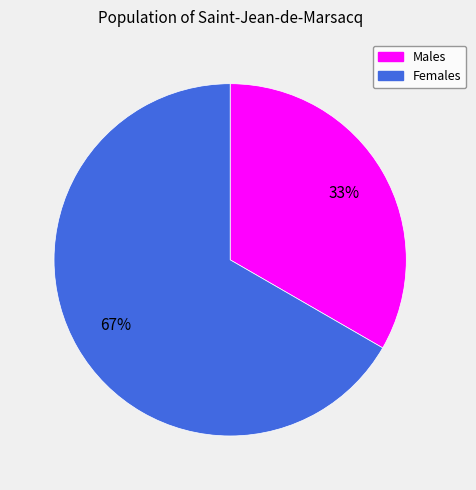

Count the number of slices in the pie.

2